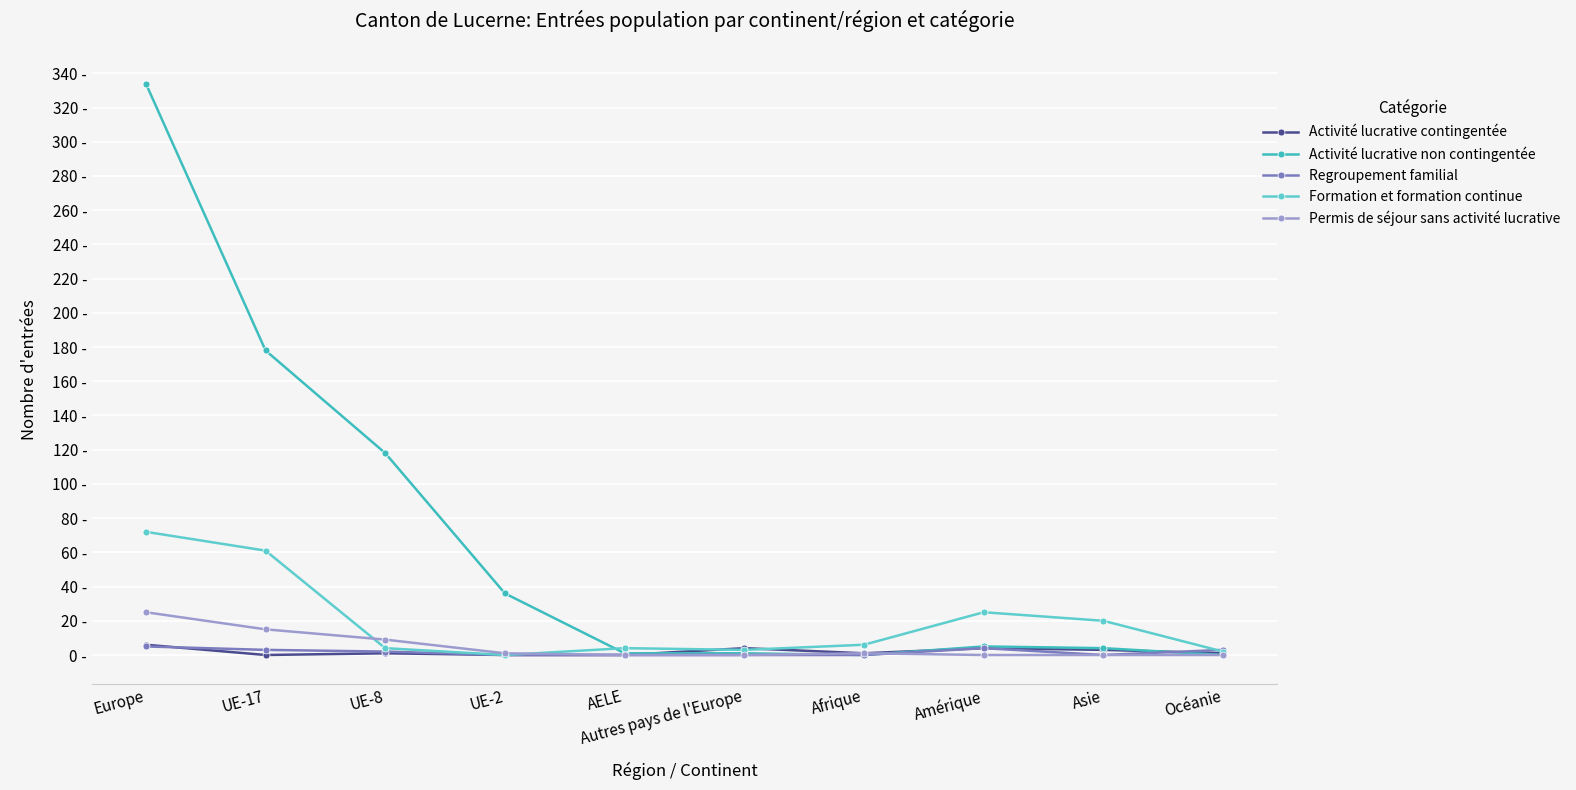

How many categories are shown in the chart?

10